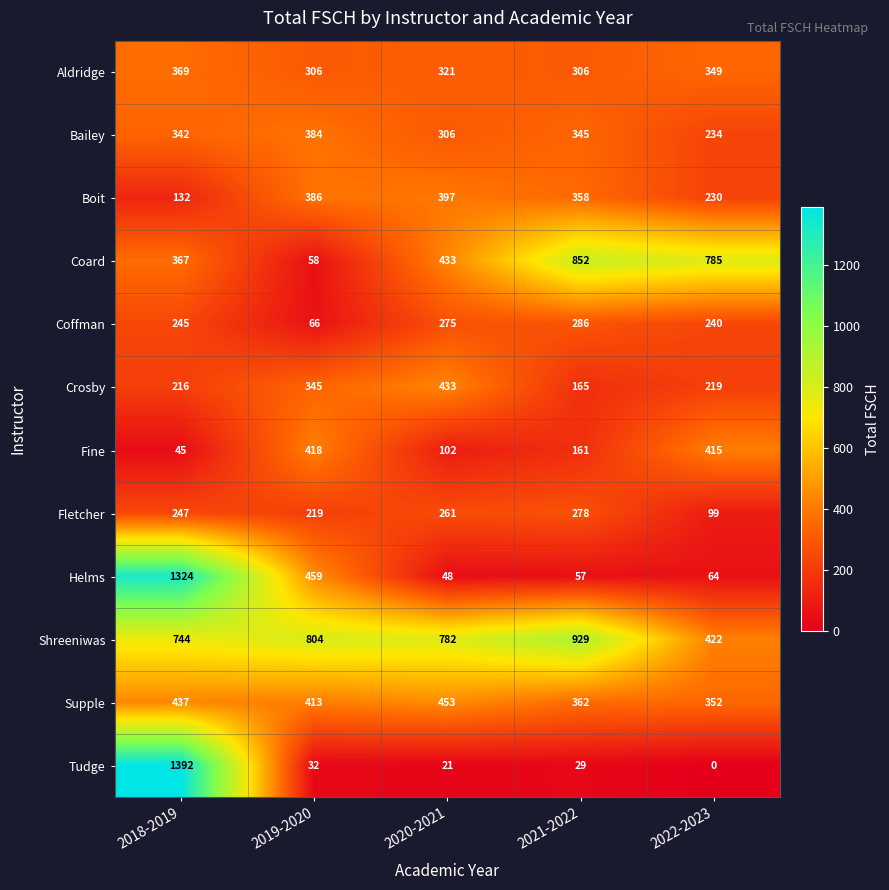

Where does the Fine series first go above 161?

2019-2020